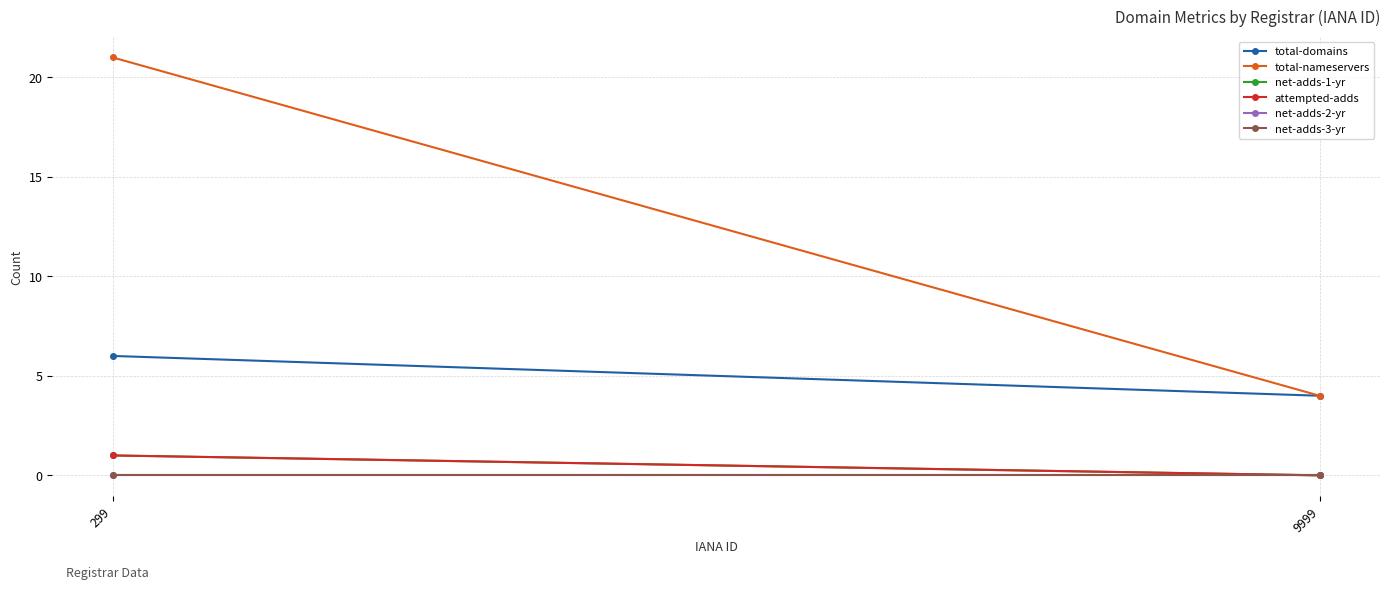

What is the sum of the total-nameservers values at 299 and 9999?

25